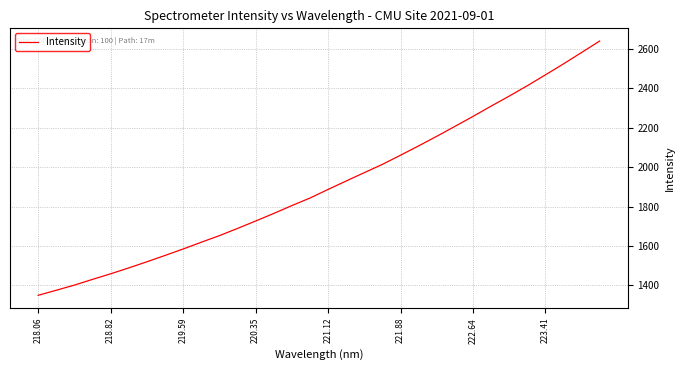

What is the difference between the maximum and minimum values?

1291.6